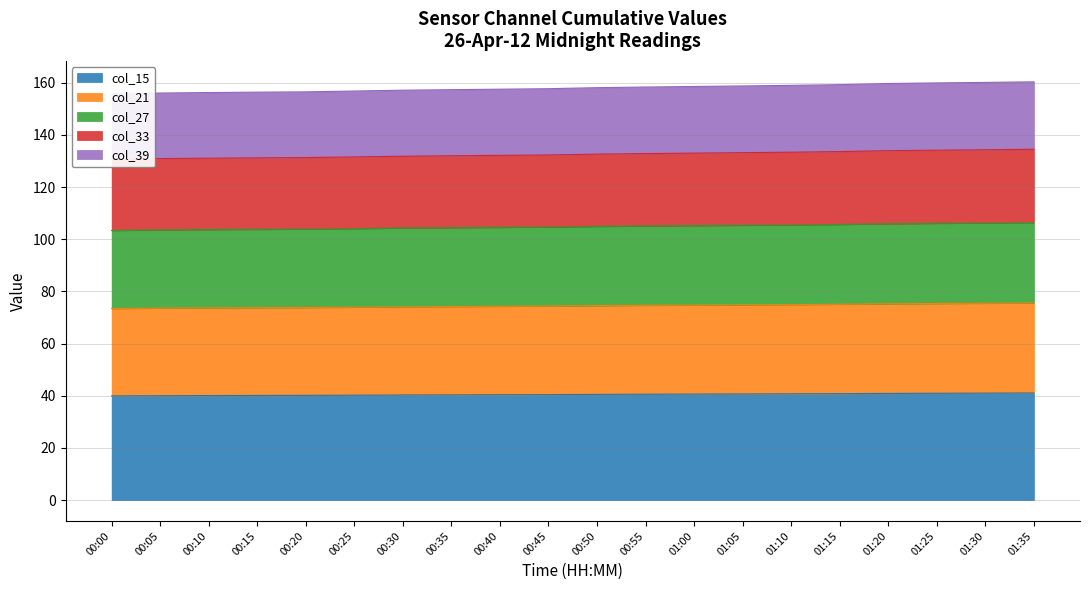

True or false: col_15 has a value of 69.7 at 01:10.

False